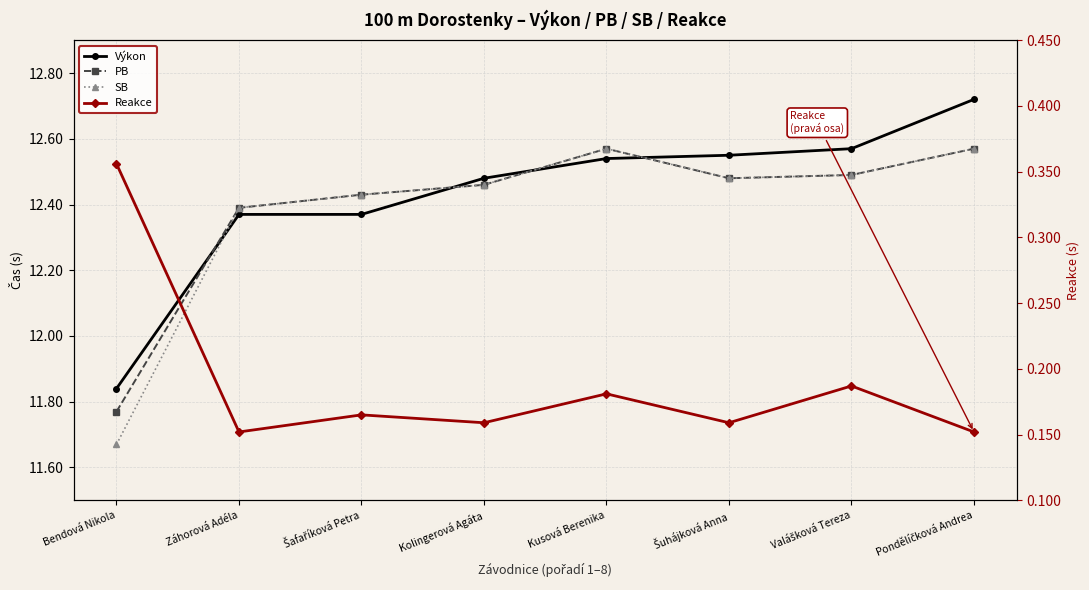

True or false: PB has a value of 19.3 at Pondělíčková Andrea.

False